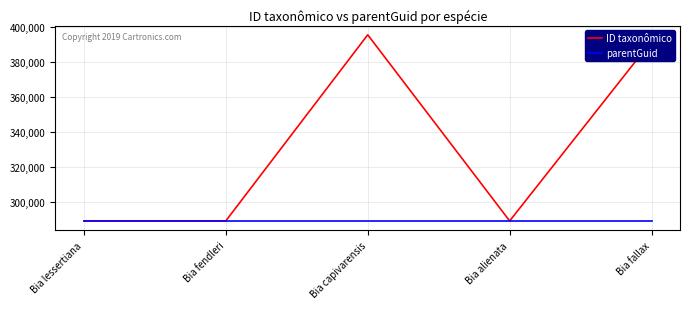

Which series has the largest total across all categories?

ID taxonômico